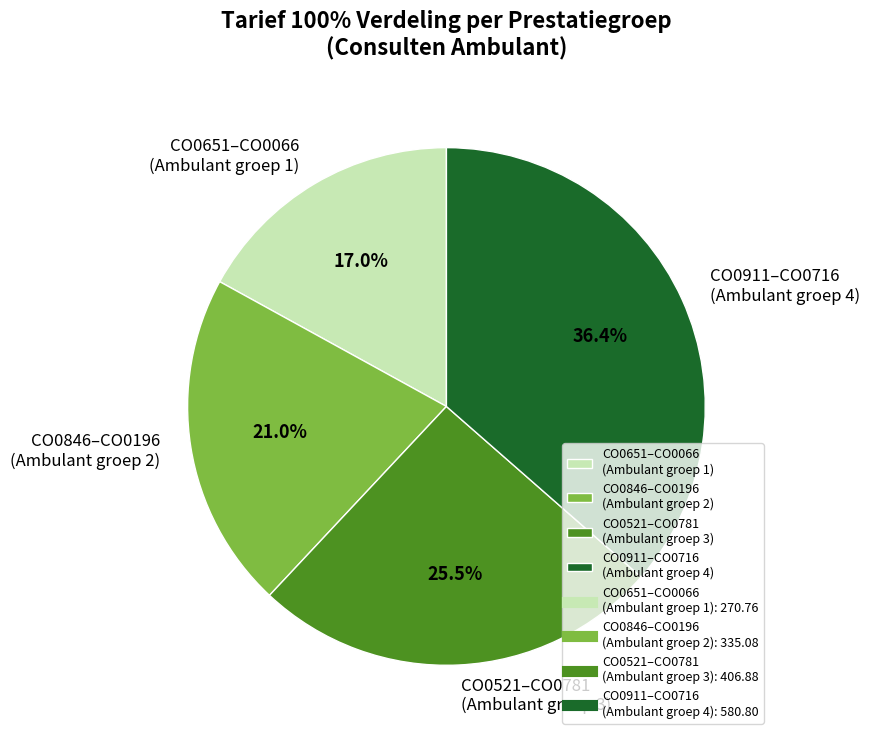

Count the number of slices in the pie.

4